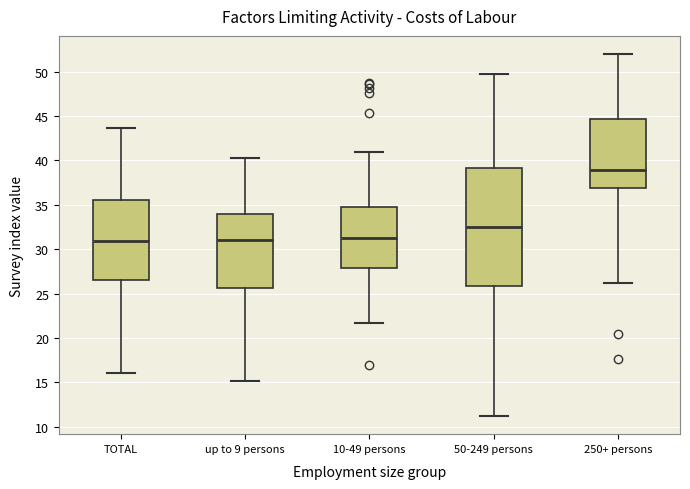

Which box is the tallest, from its lower edge to its upper edge?

50-249 persons